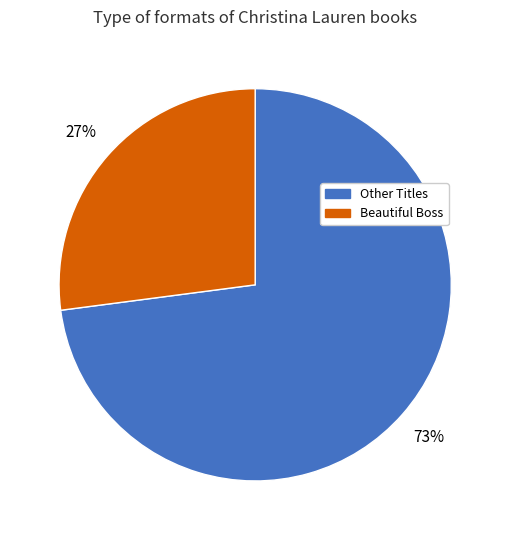

To the nearest percent, what percentage of the pie is Other Titles?

73%